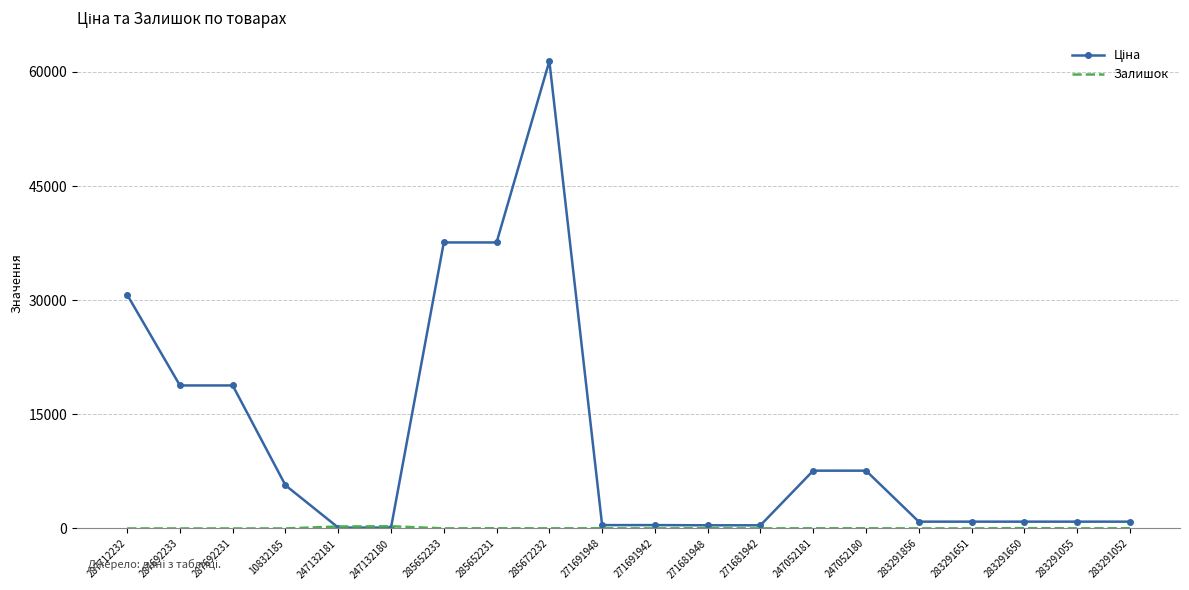

What is the difference between the highest and lowest values at 287692231?

18796.8